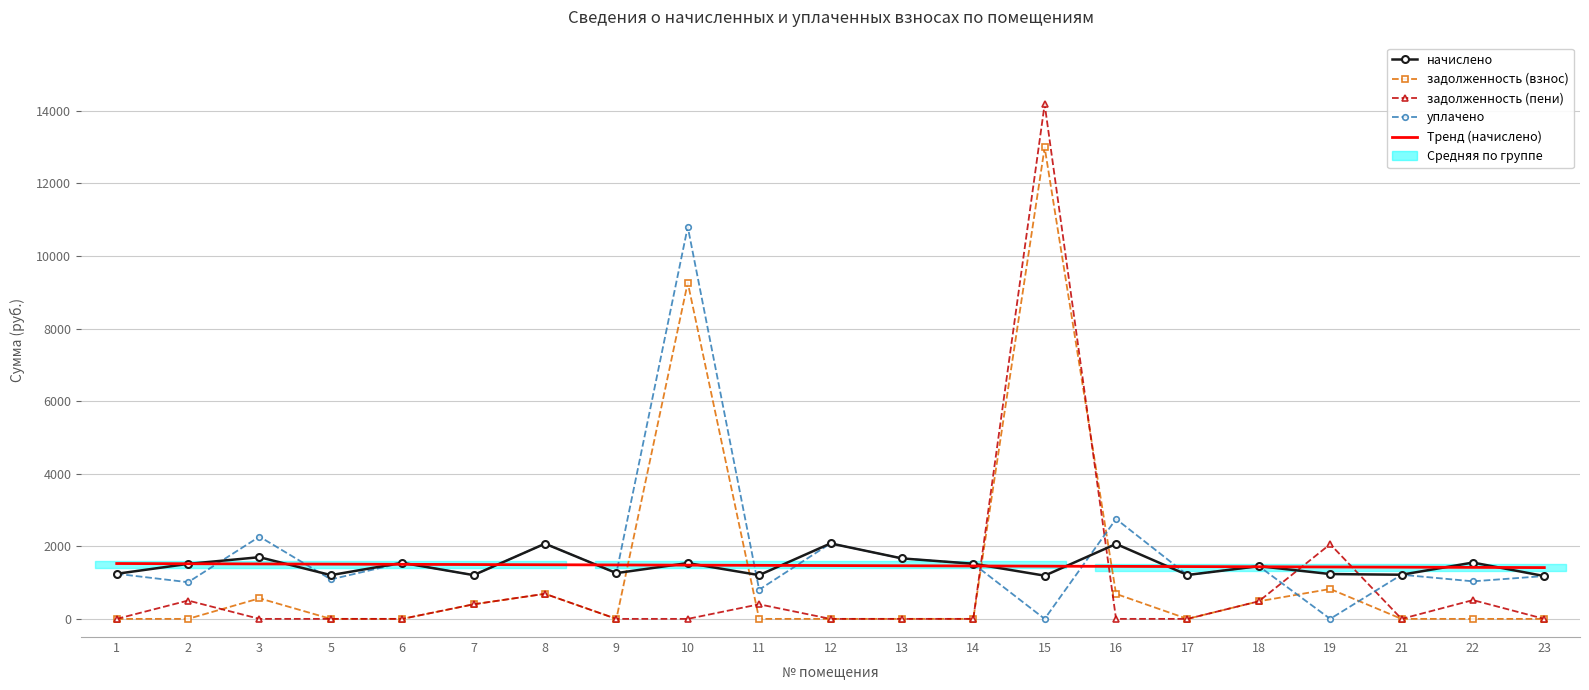

At which category is the sum across all series the highest?

15